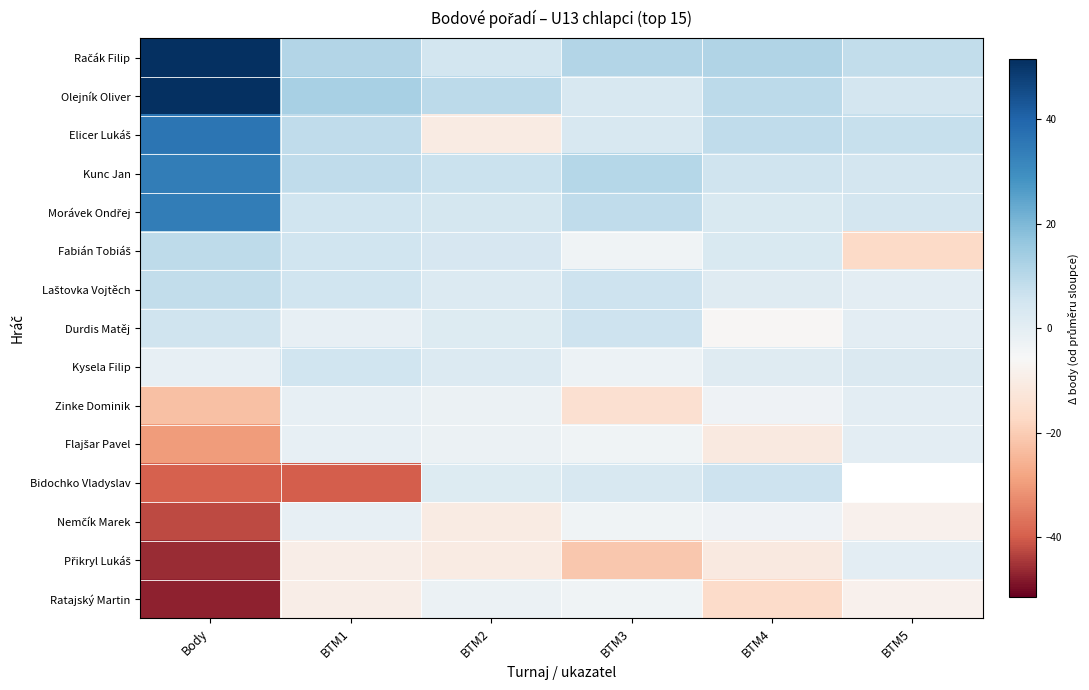

At which label is Fabián Tobiáš closest to -4?

BTM3